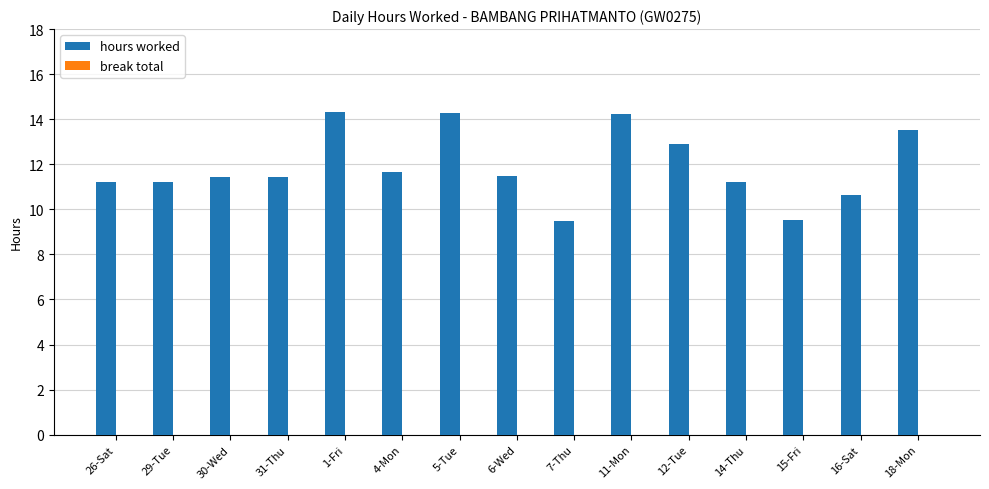

What is the change in value from 7-Thu to 18-Mon?

+4.1